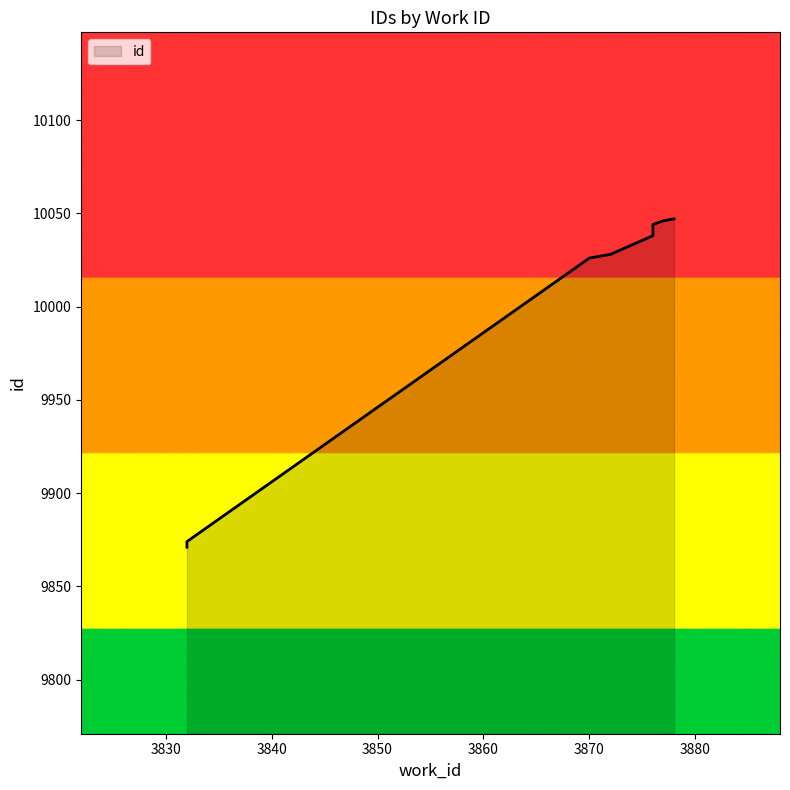

List the labels in order of value, largest first.

3878, 3877, 3876, 3876, 3876, 3876, 3872, 3870, 3832, 3832